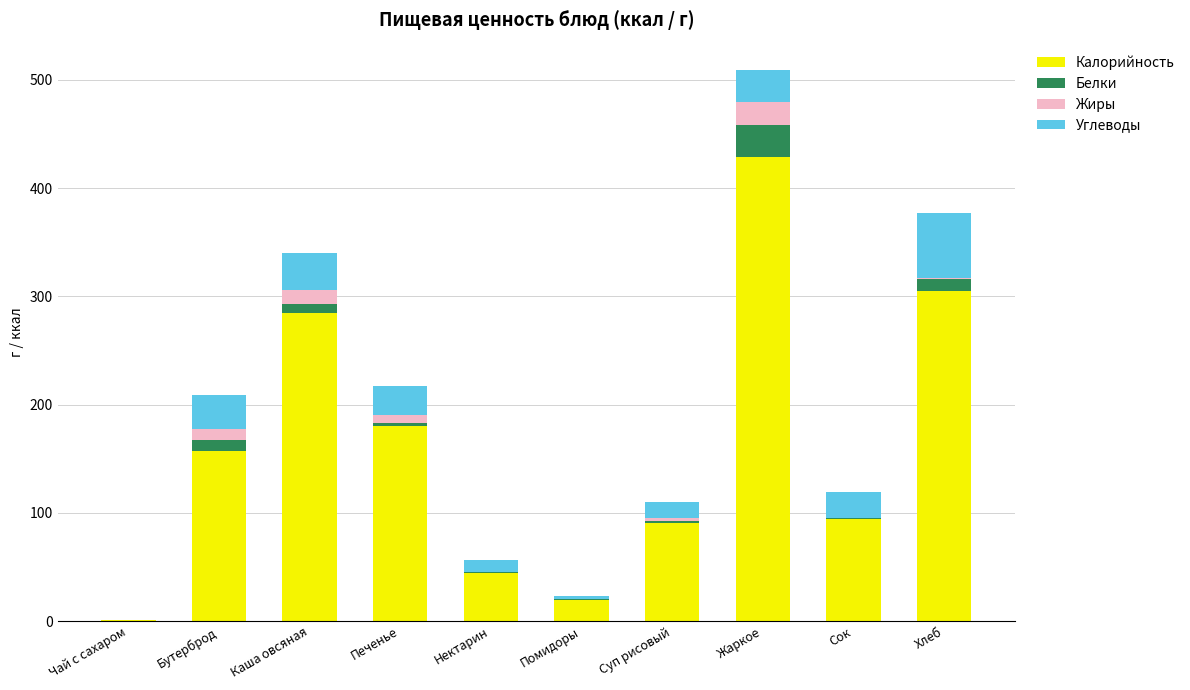

The Калорийность series shows 90.8 at Суп рисовый. True or false?

True